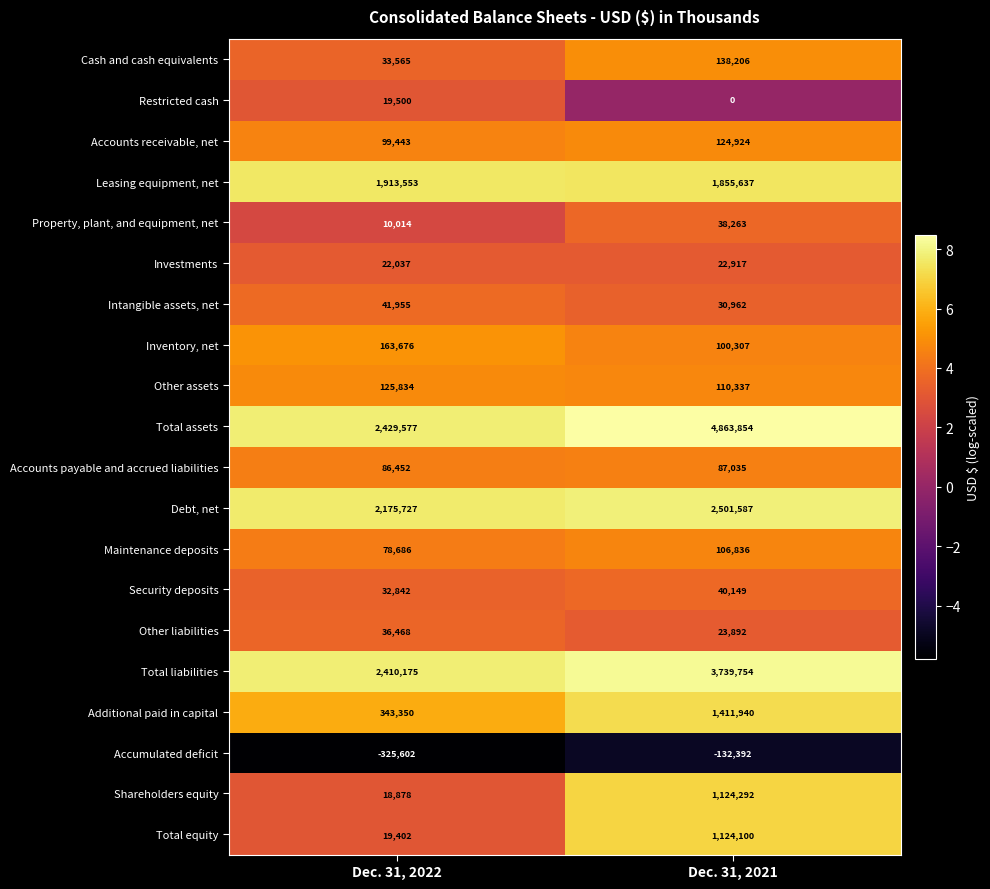

What is the greatest value displayed?

4863854